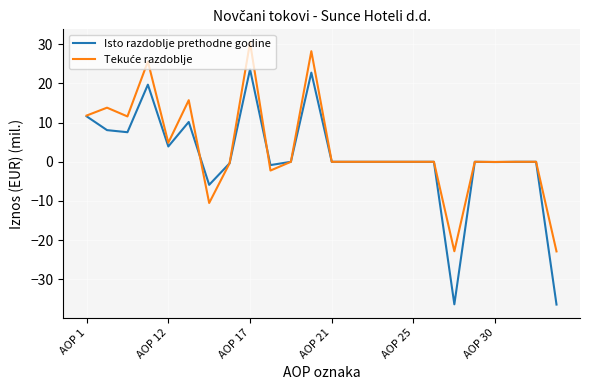

Which series has the widest spread of values?

Isto razdoblje prethodne godine